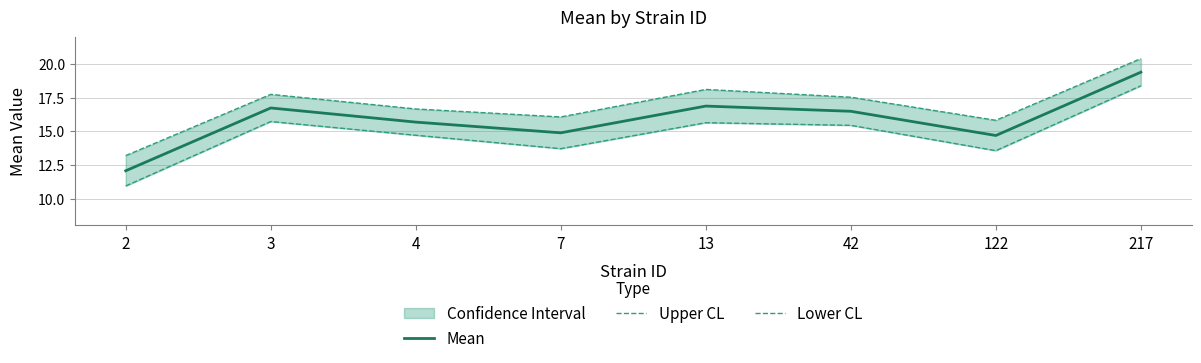

True or false: Lower CL and Upper CL cross at least once.

False